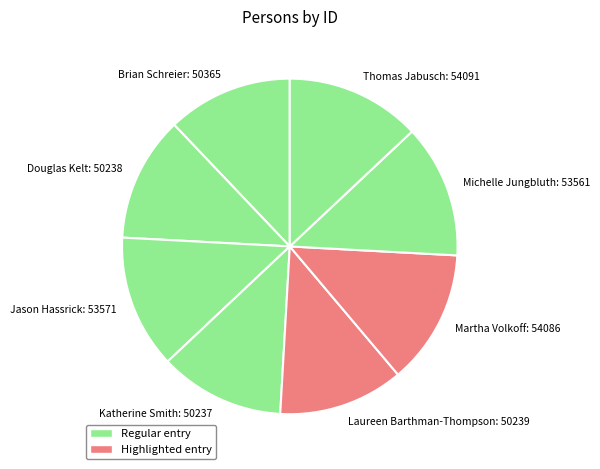

Is the sum of Douglas Kelt: 50238 and Katherine Smith: 50237 greater than half?

No